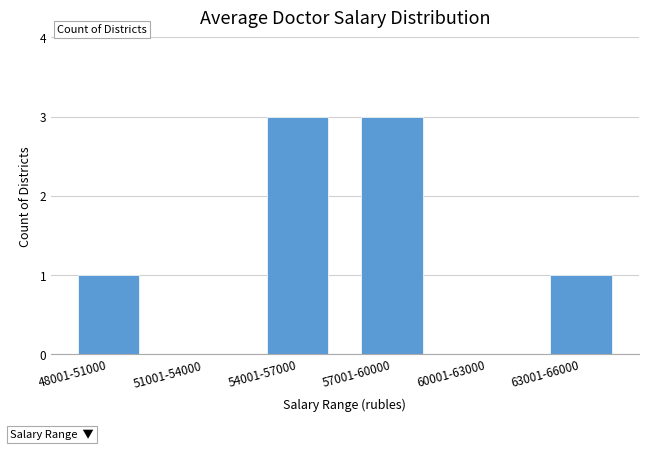

Reading right to left, list all the values displayed in this chart.

63001-66000=1	60001-63000=0	57001-60000=3	54001-57000=3	51001-54000=0	48001-51000=1